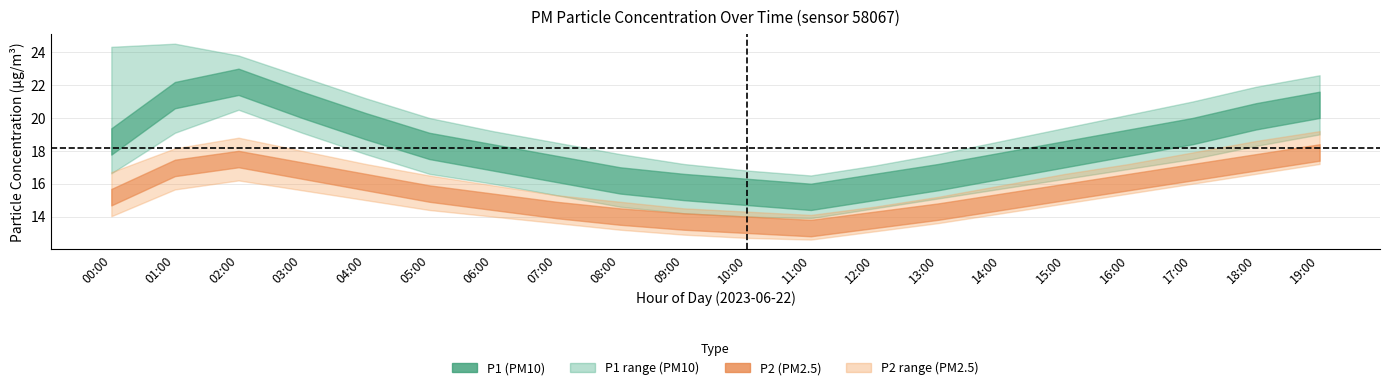

At how many categories does at least one series exceed 21?

7